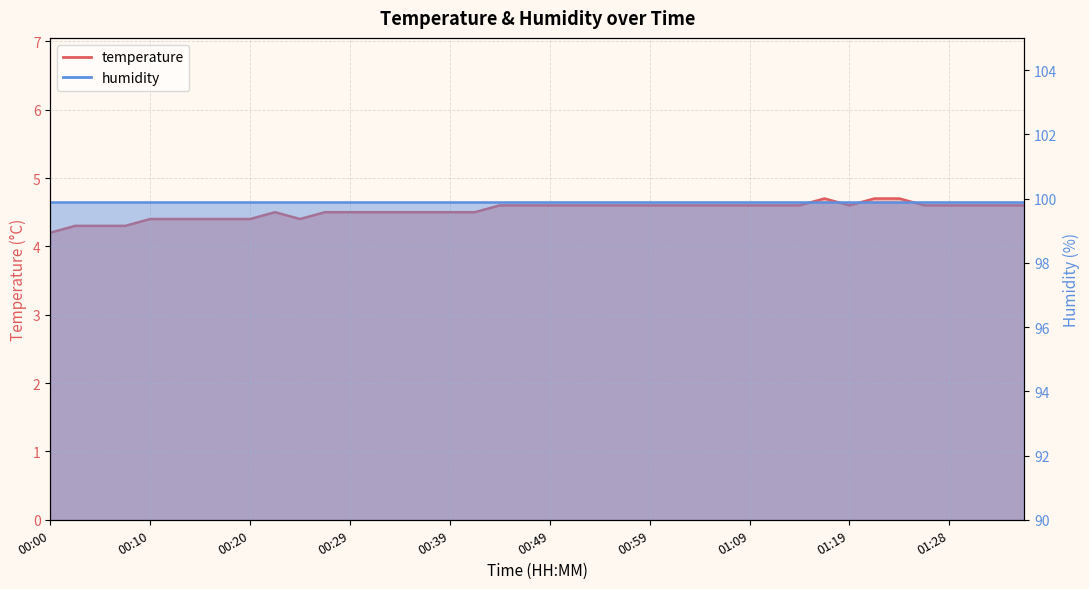

Which category has the lowest value across all series?

00:00